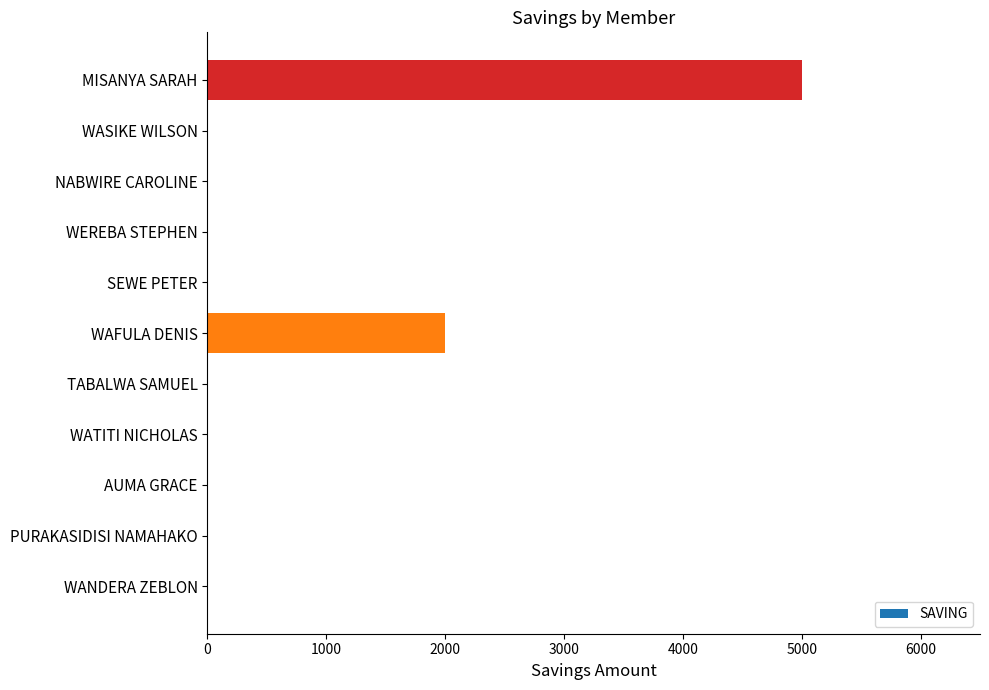

Reading bottom to top, what are all the values shown in this chart?

WANDERA ZEBLON=0	PURAKASIDISI NAMAHAKO=0	AUMA GRACE=0	WATITI NICHOLAS=0	TABALWA SAMUEL=0	WAFULA DENIS=2000	SEWE PETER=0	WEREBA STEPHEN=0	NABWIRE CAROLINE=0	WASIKE WILSON=0	MISANYA SARAH=5000